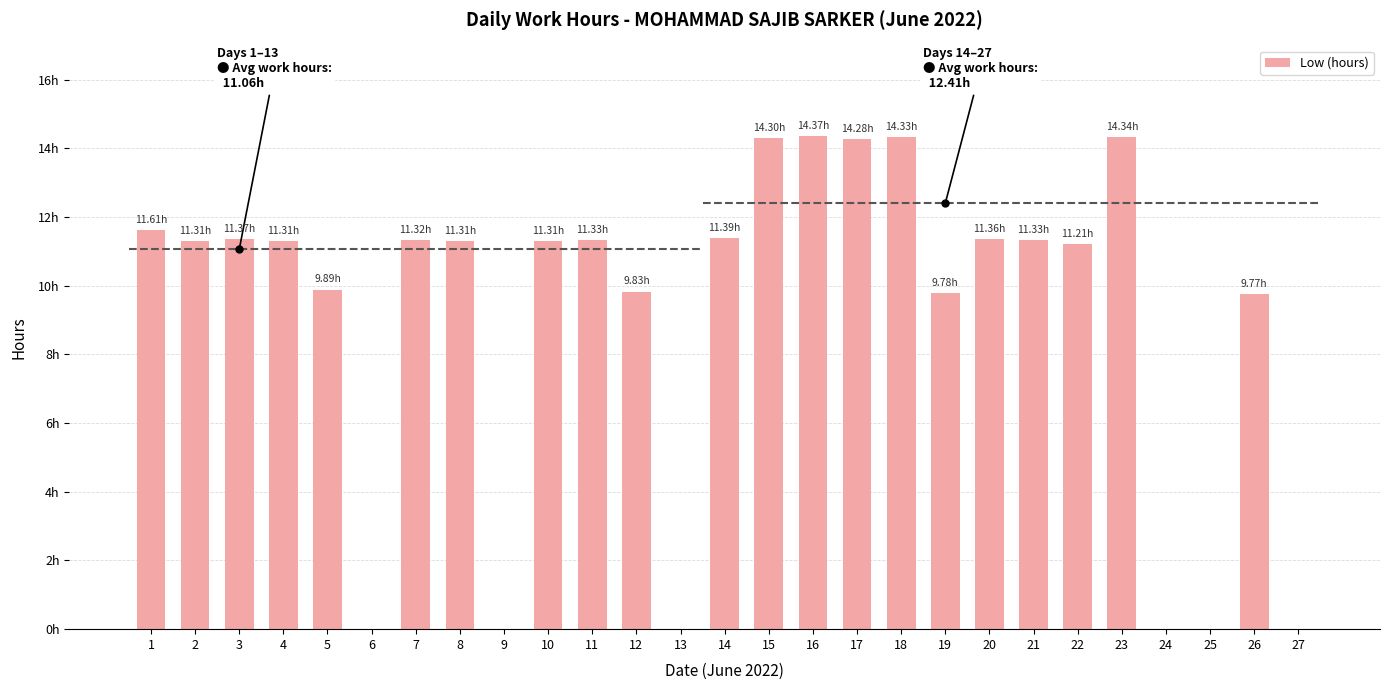

List the labels in order of value, largest first.

16, 23, 18, 15, 17, 1, 14, 3, 20, 11, 21, 7, 2, 4, 8, 10, 22, 5, 12, 19, 26, 6, 9, 13, 24, 25, 27